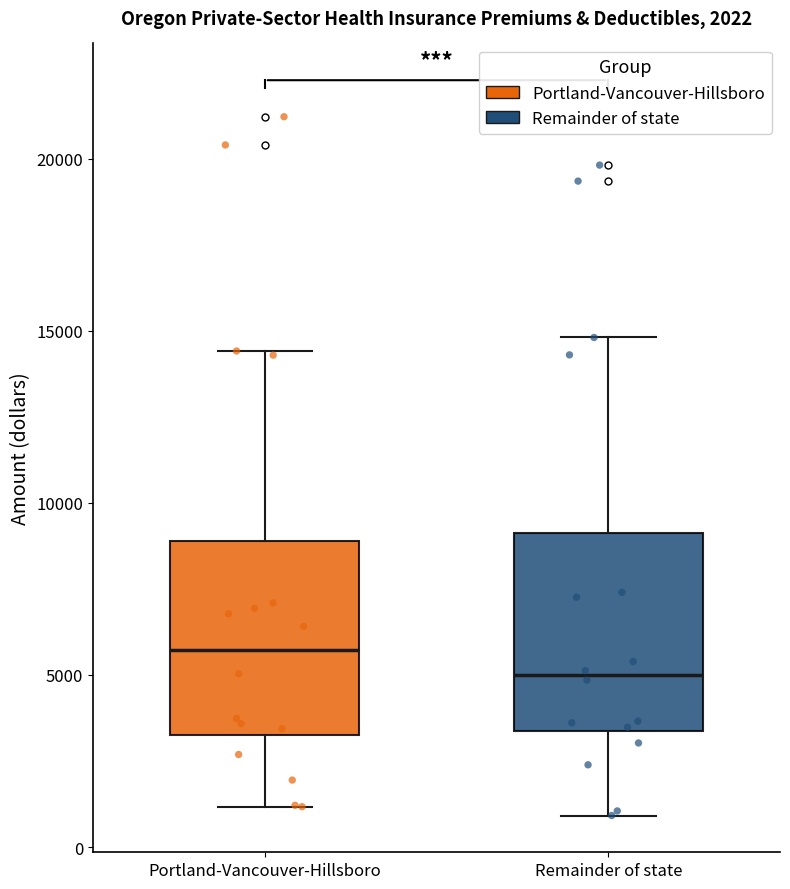

Which box has the lowest median line?

Remainder of state